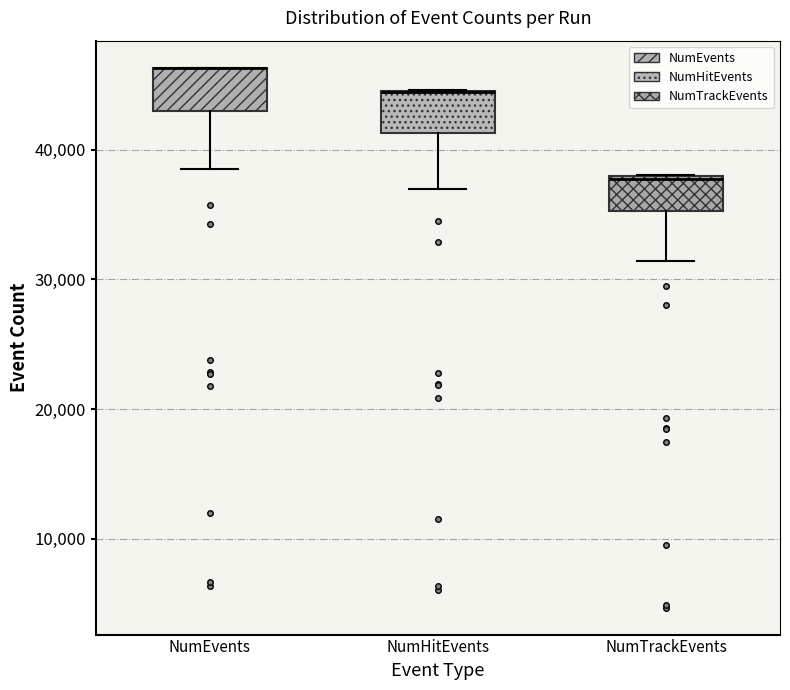

Reading left to right, transcribe this box plot: for each box, give where its median line is, the range the box spans, and where its two whiskers end, as read against the y-axis. The values are not printed on the chart, so give them approximately, as read against the axis.

NumEvents: median 46000 (drawn on the box's upper edge), box 43000 to 46000, whiskers 38000 to 46000
NumHitEvents: median 44000 (drawn on the box's upper edge), box 41000 to 44000, whiskers 37000 to 45000
NumTrackEvents: median 38000, box 35000 to 38000, whiskers 31000 to 38000